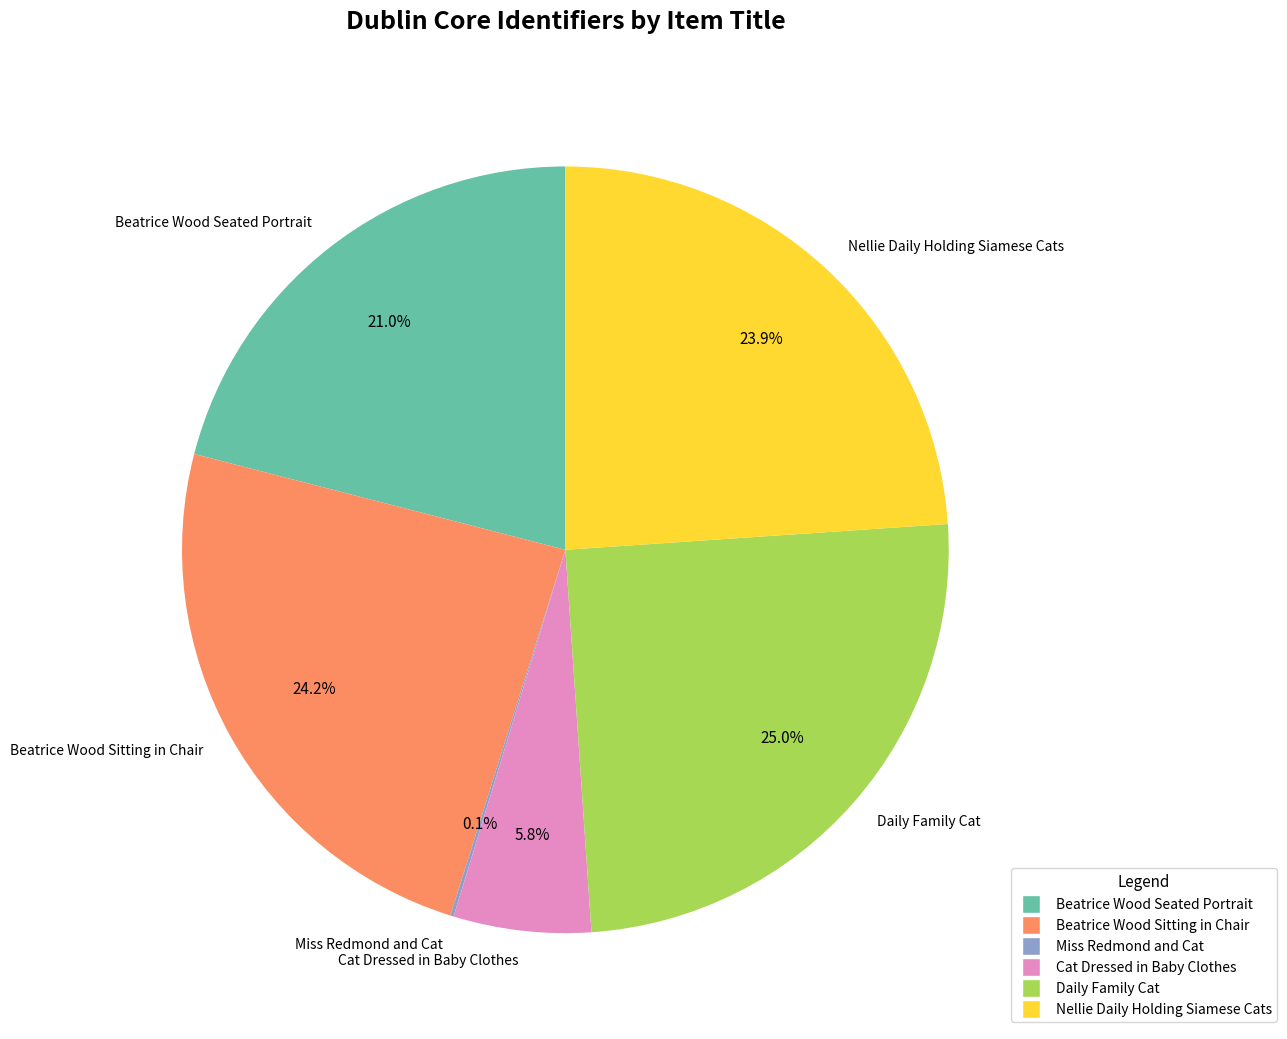

How much of the chart is everything except Cat Dressed in Baby Clothes?

94.2%